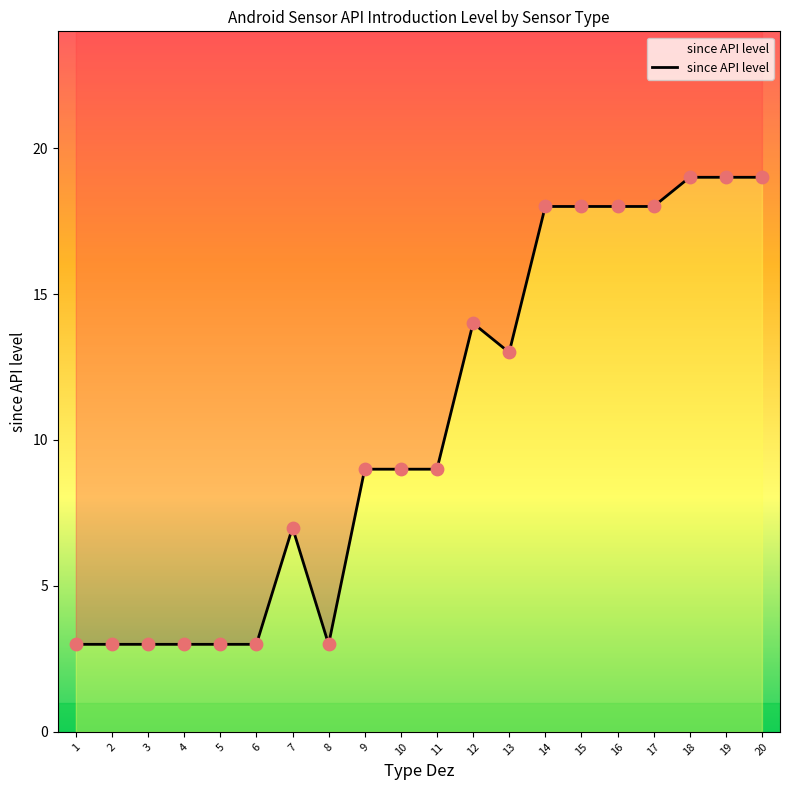

Approximately how many times larger is the value at 10 compared to 20?

0.5